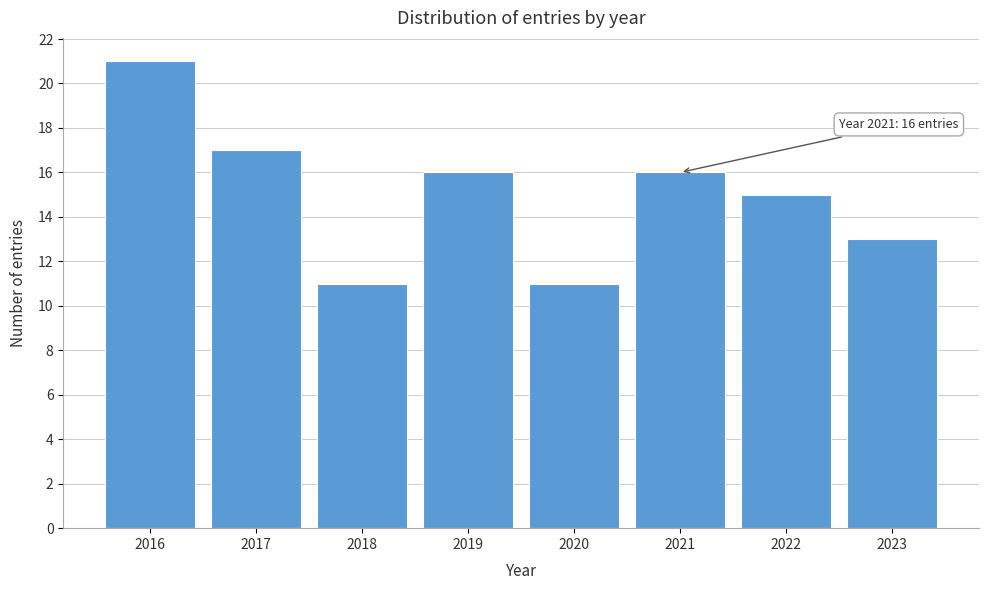

Reading right to left, list all the values displayed in this chart.

13	15	16	11	16	11	17	21